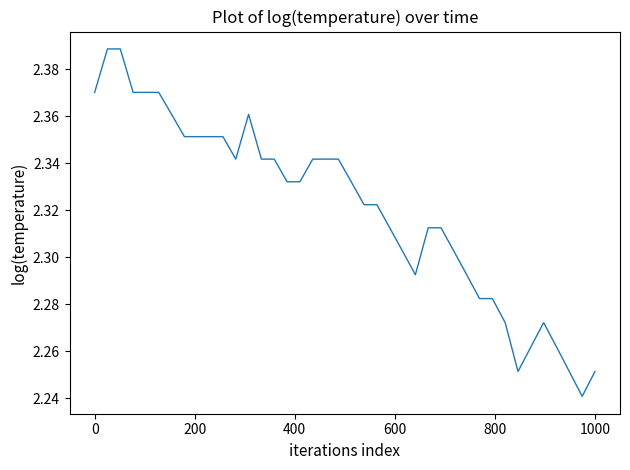

Count the values in the range 2 to 3.

40